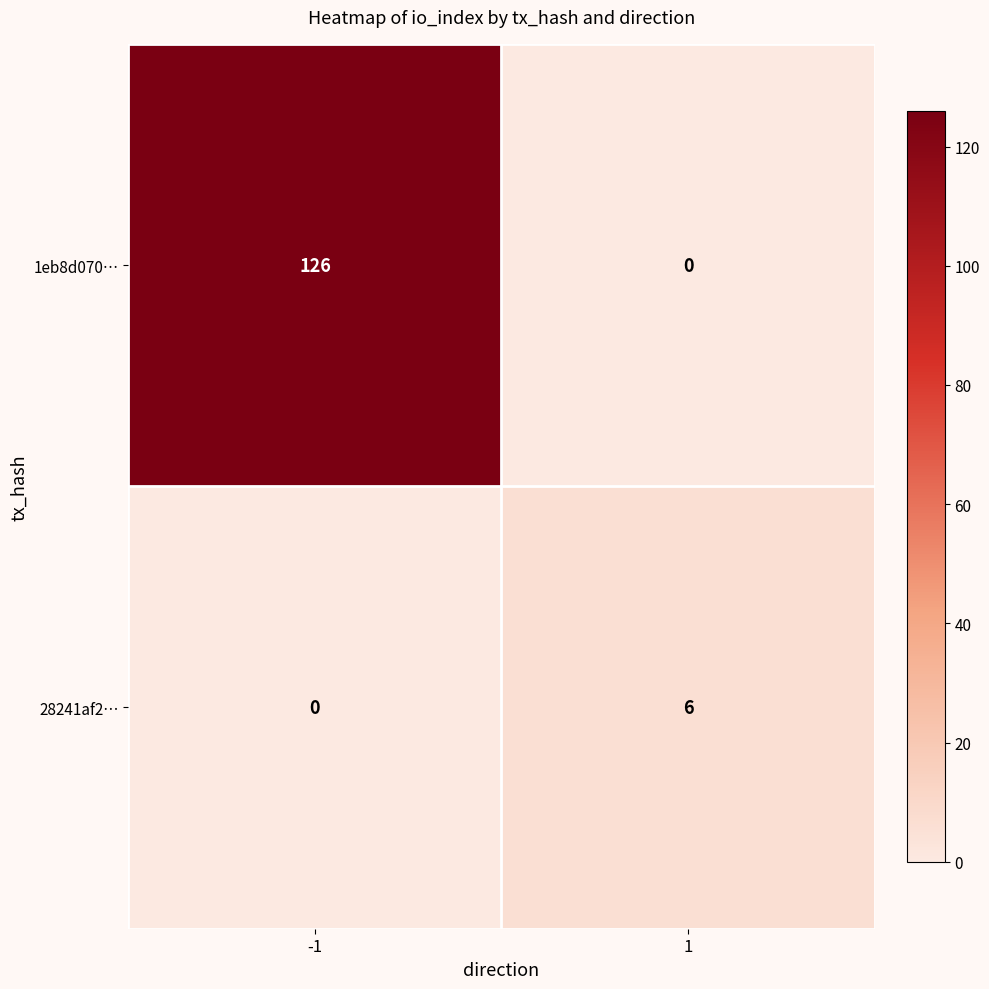

Which series has the largest range (max minus min)?

1eb8d070…